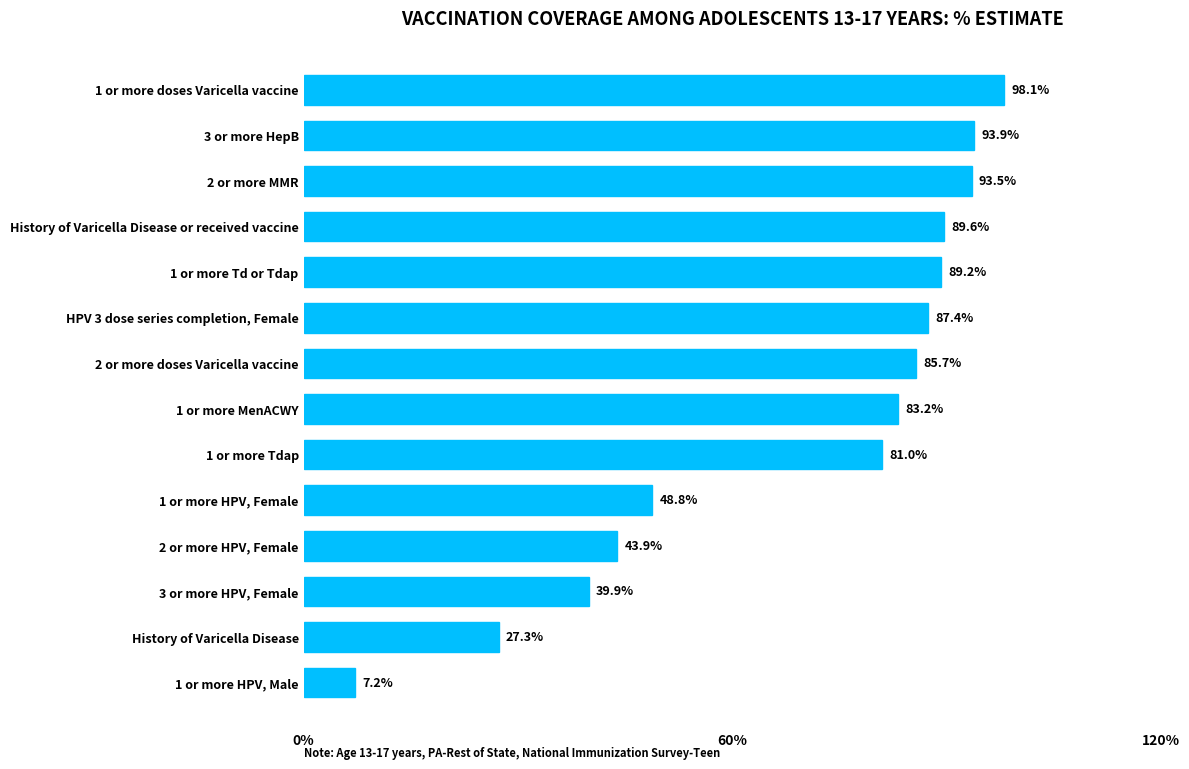

Is it true that the value at 1 or more HPV, Female is 48.8?

True